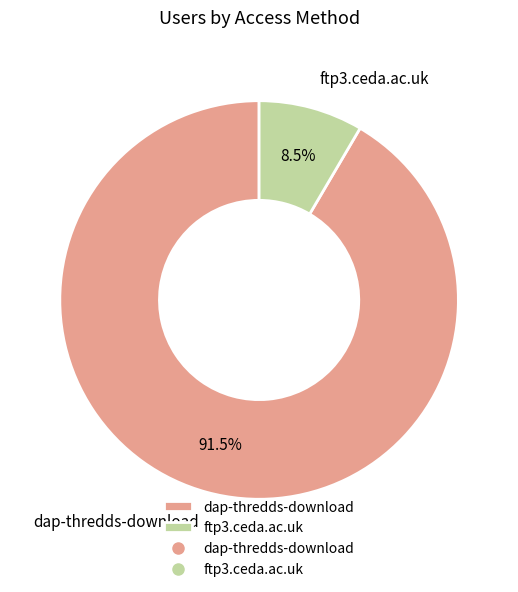

Which slice represents more than half of the pie?

dap-thredds-download